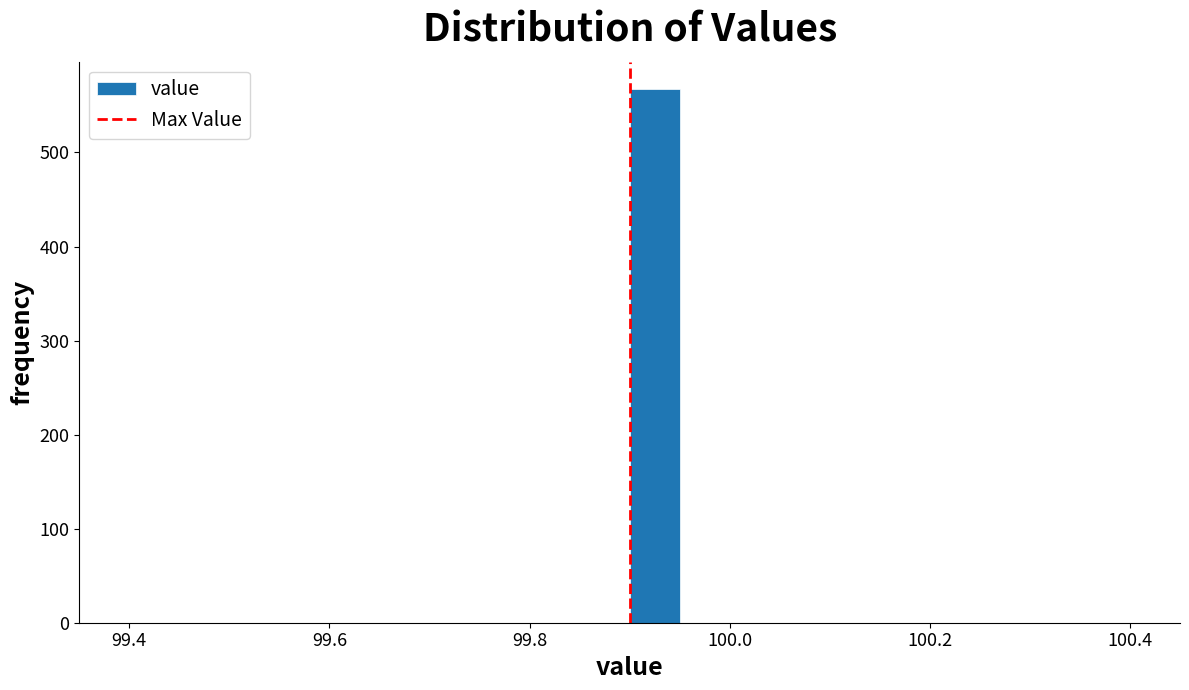

Read against the x-axis, roughly where is the centre of the tallest bar?

99.92